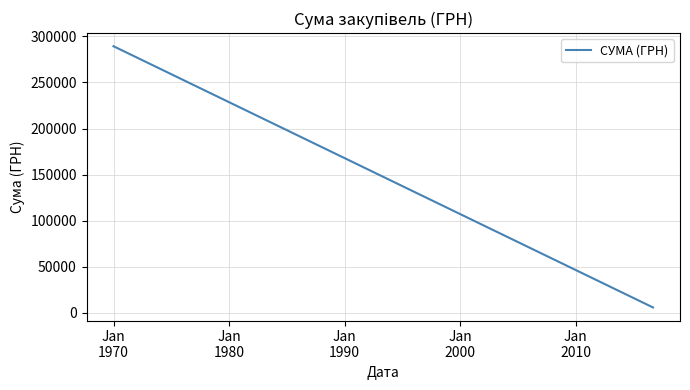

What is the smallest value displayed?

5985.0